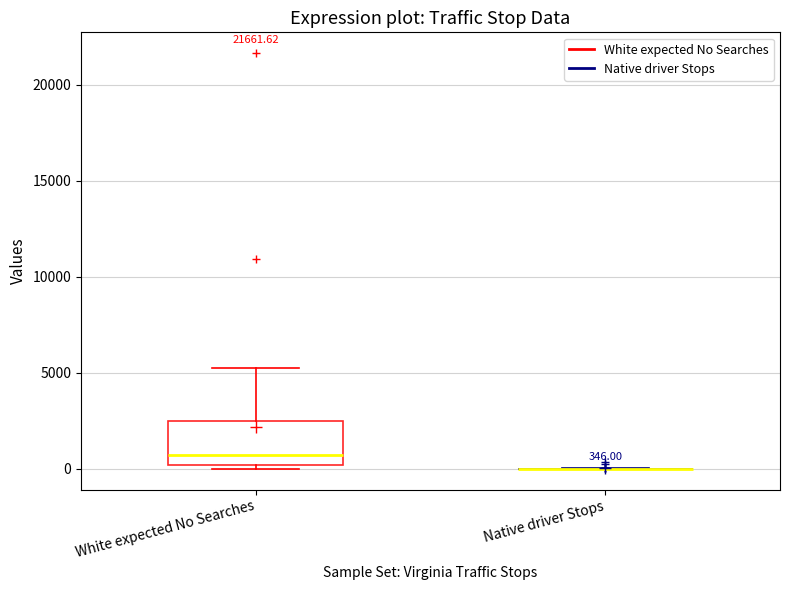

Which box is the tallest, from its lower edge to its upper edge?

White expected No Searches